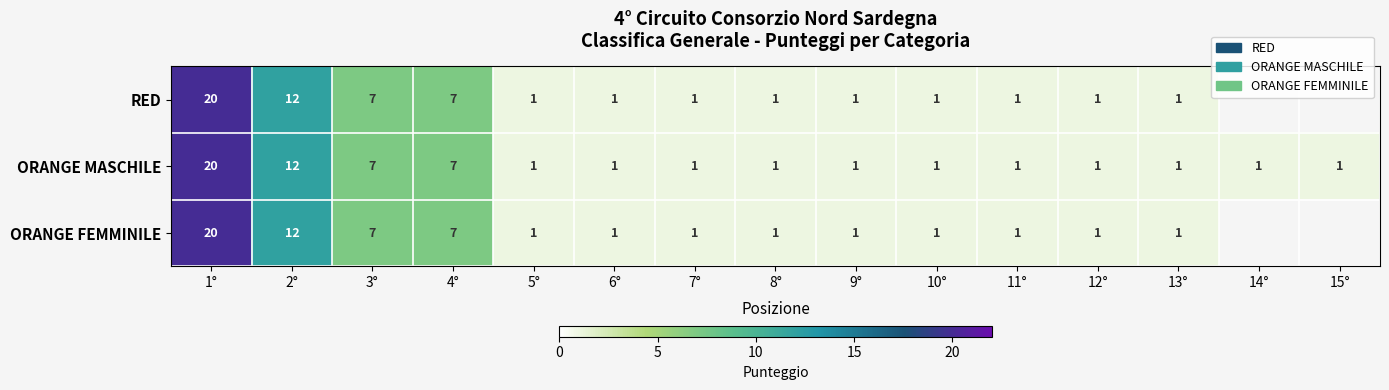

What is the difference between the second highest and minimum values in the ORANGE MASCHILE series?

11